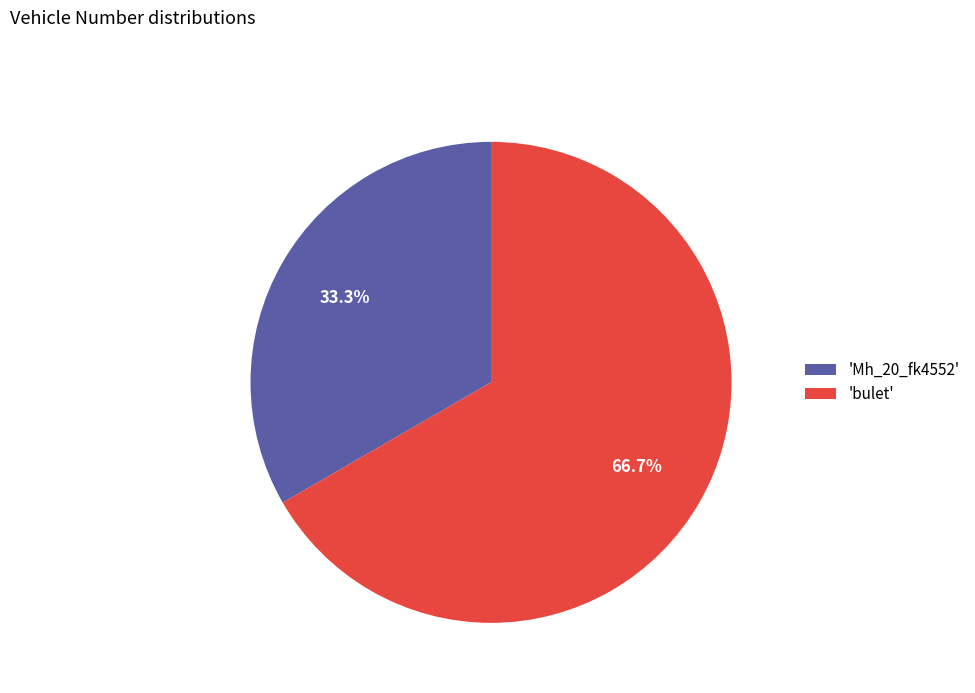

What is the ratio of the value at 'Mh_20_fk4552' to the value at 'bulet'?

0.5